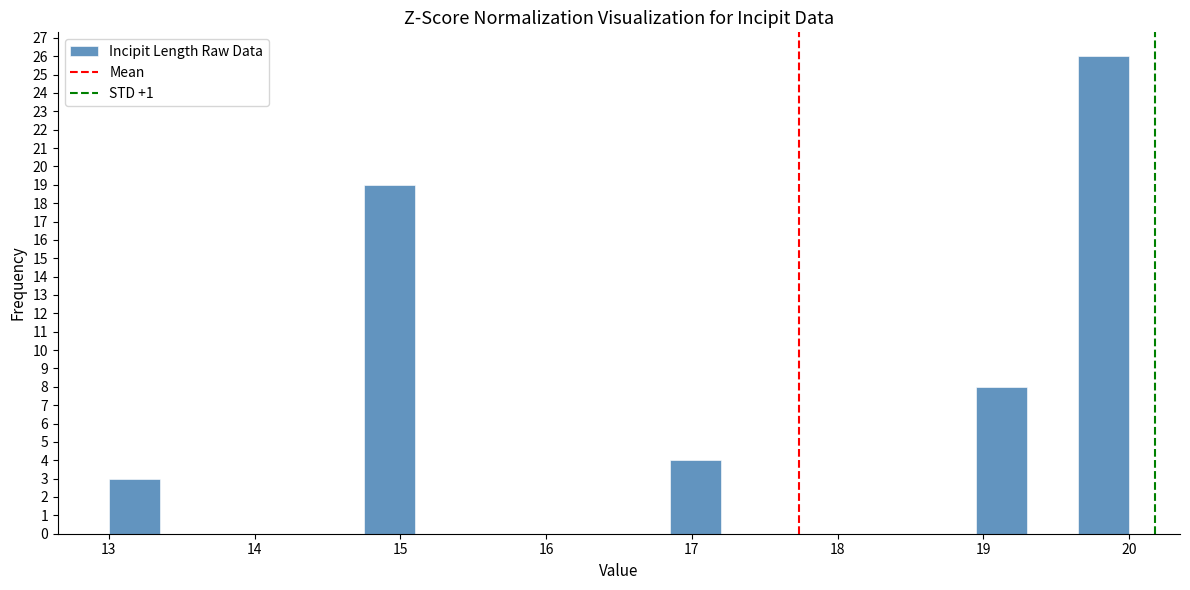

Around what value on the x-axis is the tallest bar? Give the approximate position of its centre, as read against the axis.

19.8